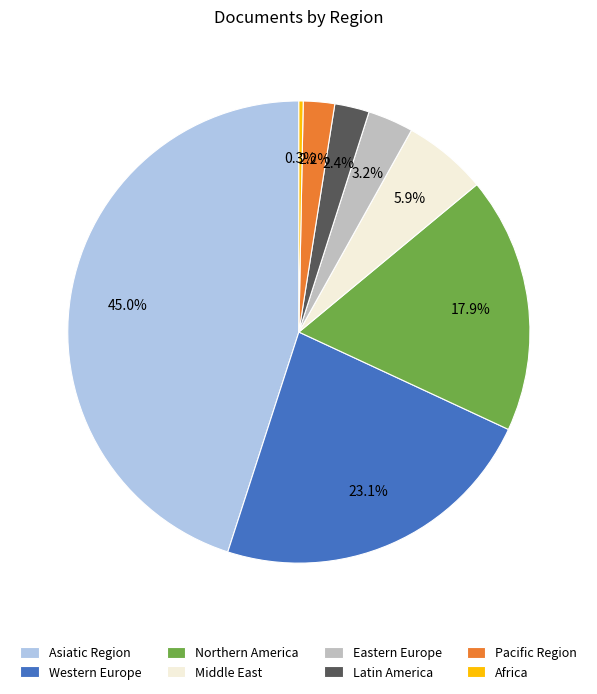

What percentage is the Northern America slice, to the nearest percent?

18%